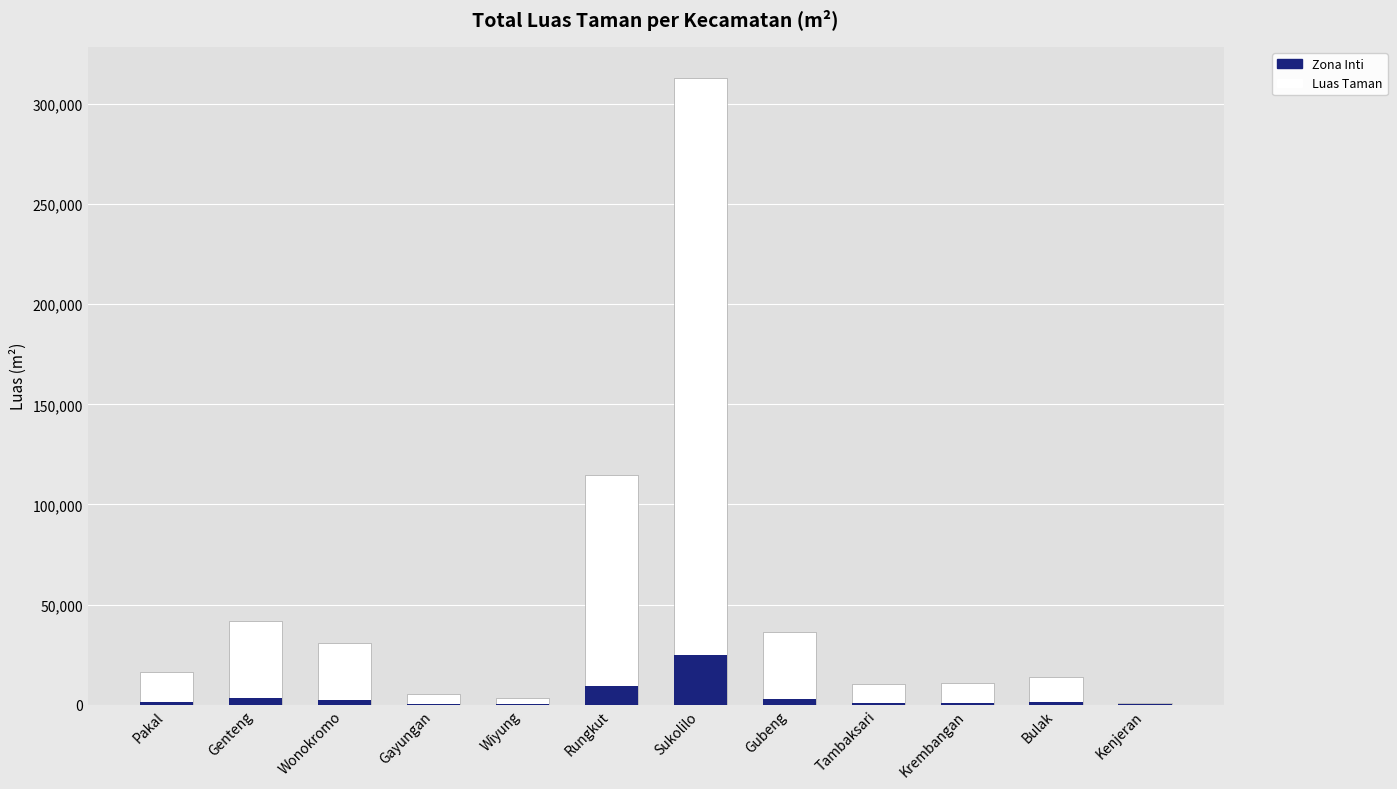

What is the highest value of the Luas Taman series?

312943.0